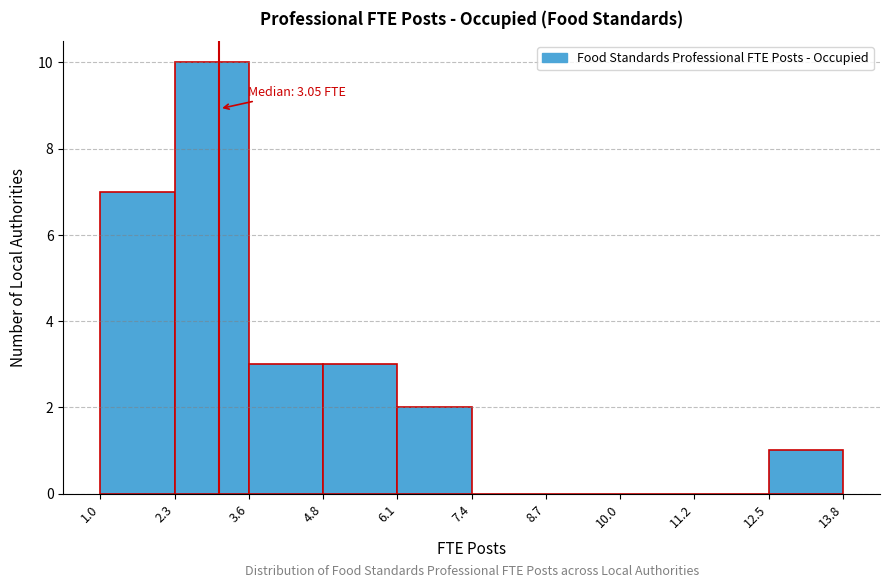

Over which range of the x-axis is the bar tallest?

2.3 to 3.6